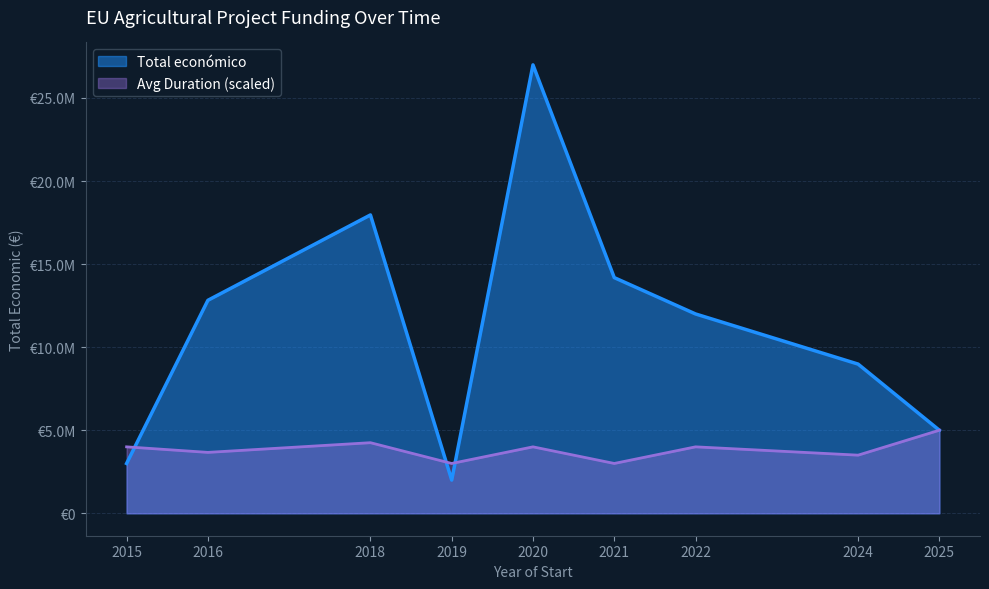

The value at 2015 is 3000000. True or false?

True